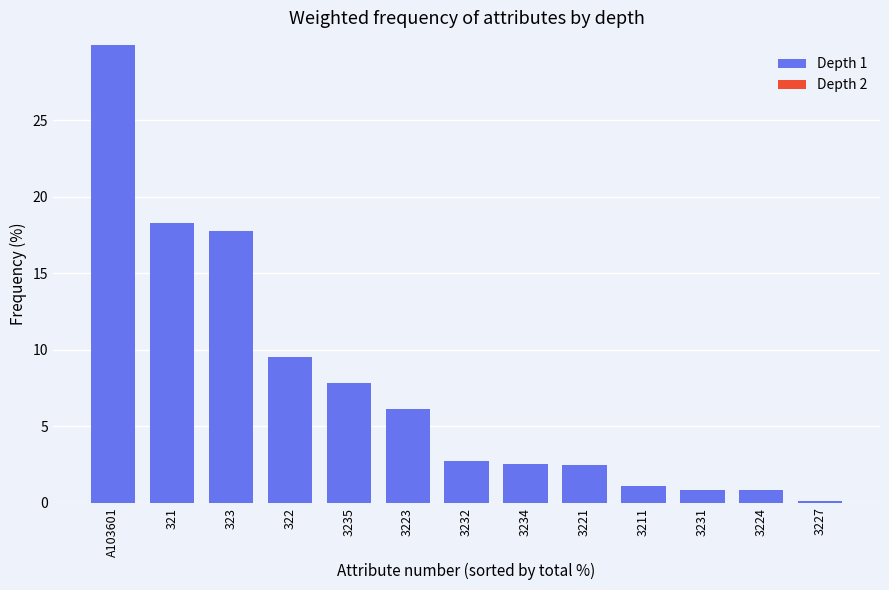

What is the label of the 13th bar from the right?

A103601